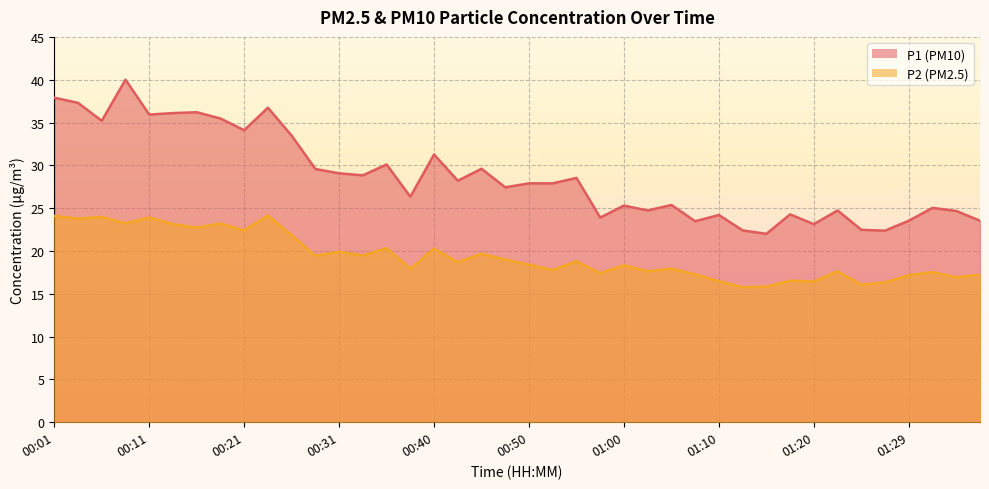

What is the total value across all series at 00:01?

62.0